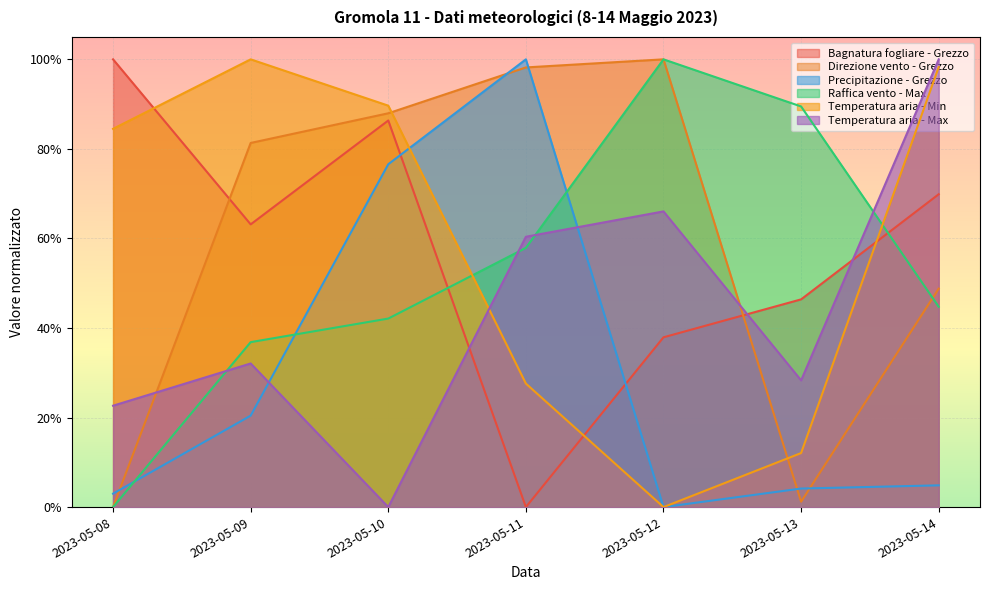

What is the total value across all series at 2023-05-13?

1.8